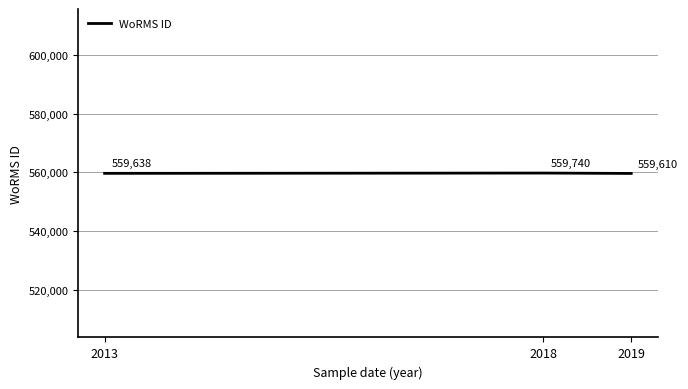

Count the number of categories in the chart.

3